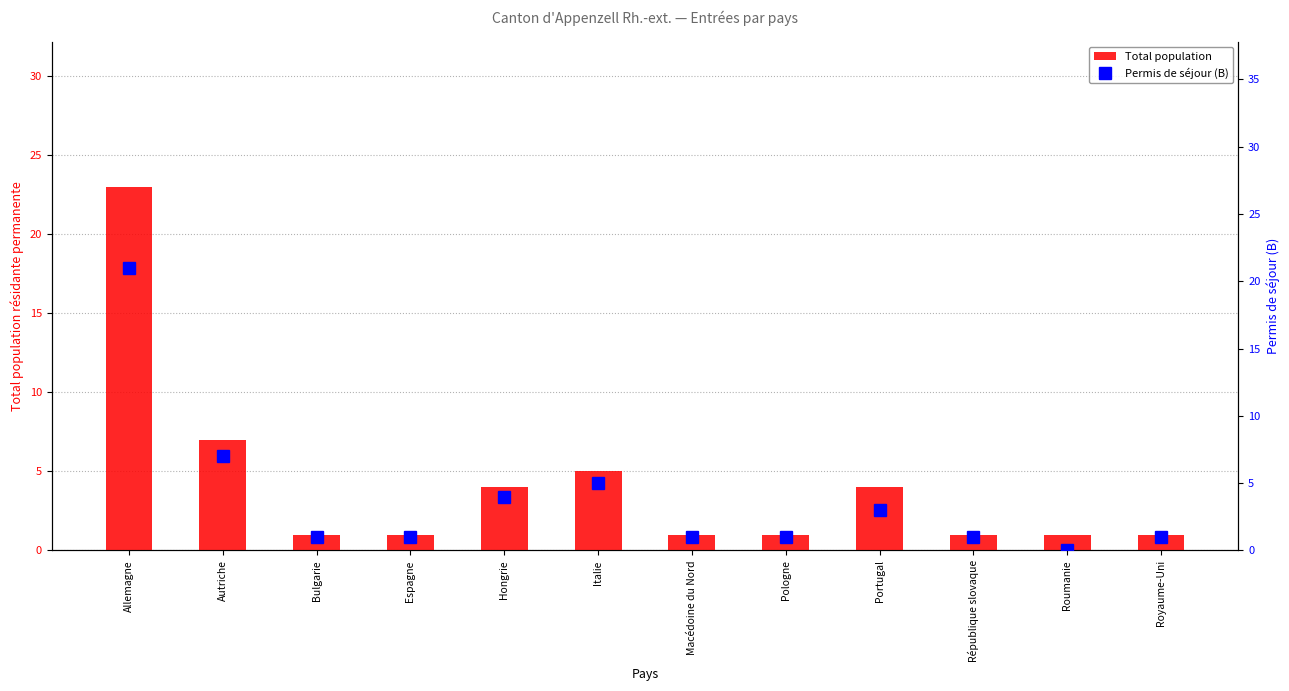

Is it true that Total population equals 0 at Roumanie?

False